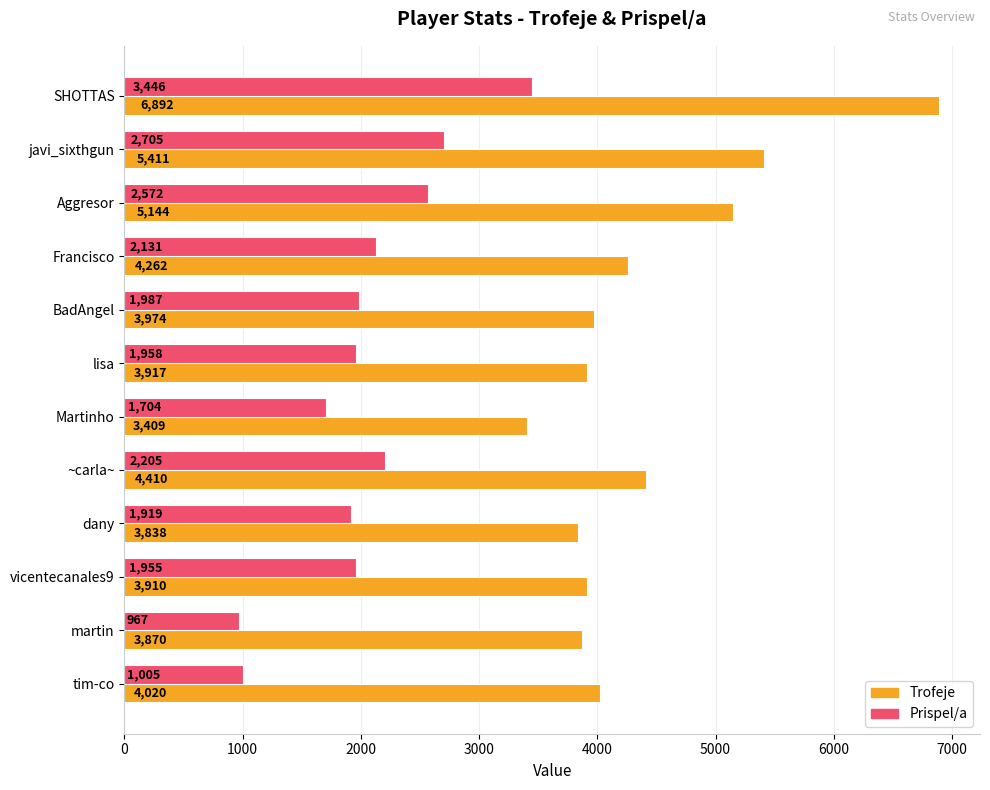

What is the sum of the Trofeje values at Martinho and BadAngel?

7383